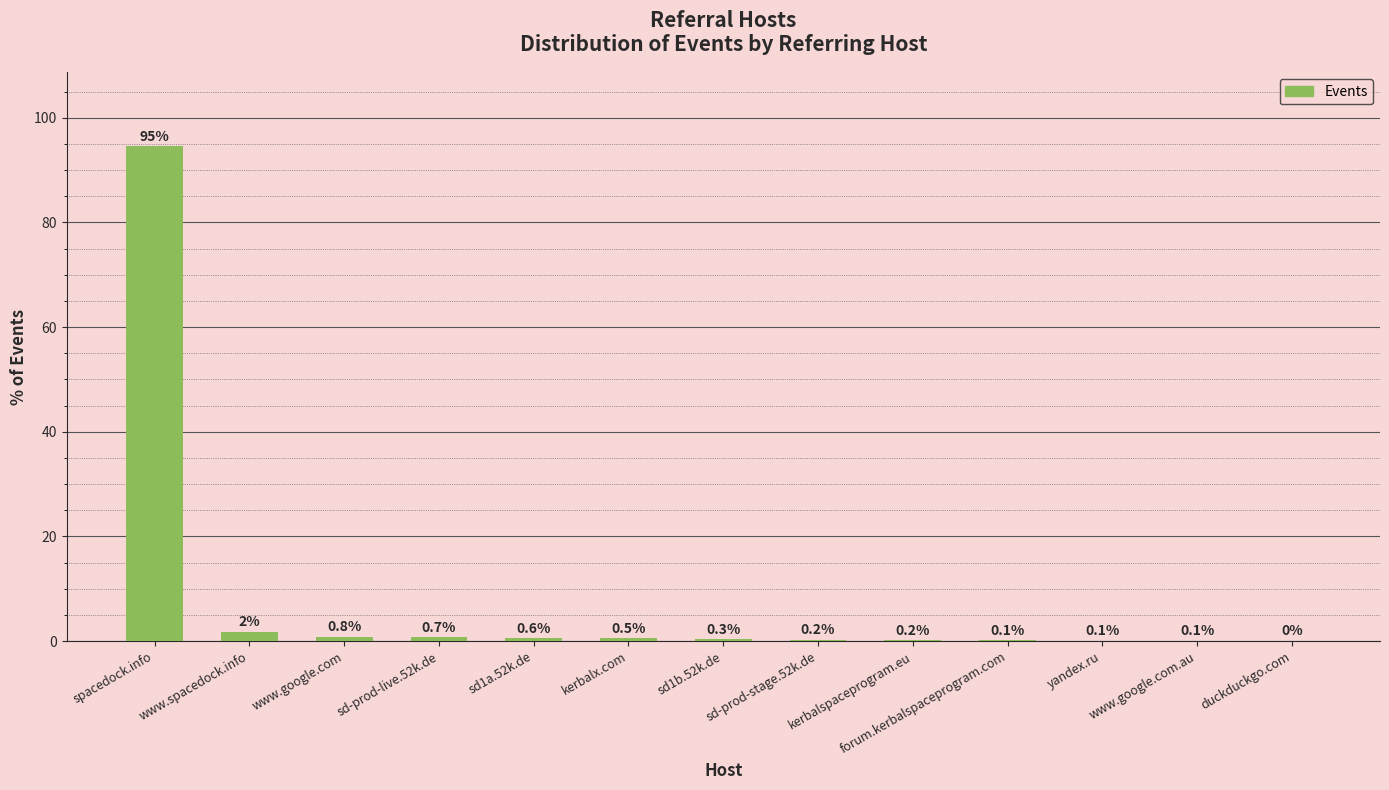

True or false: the data shows 0.0 at duckduckgo.com.

True